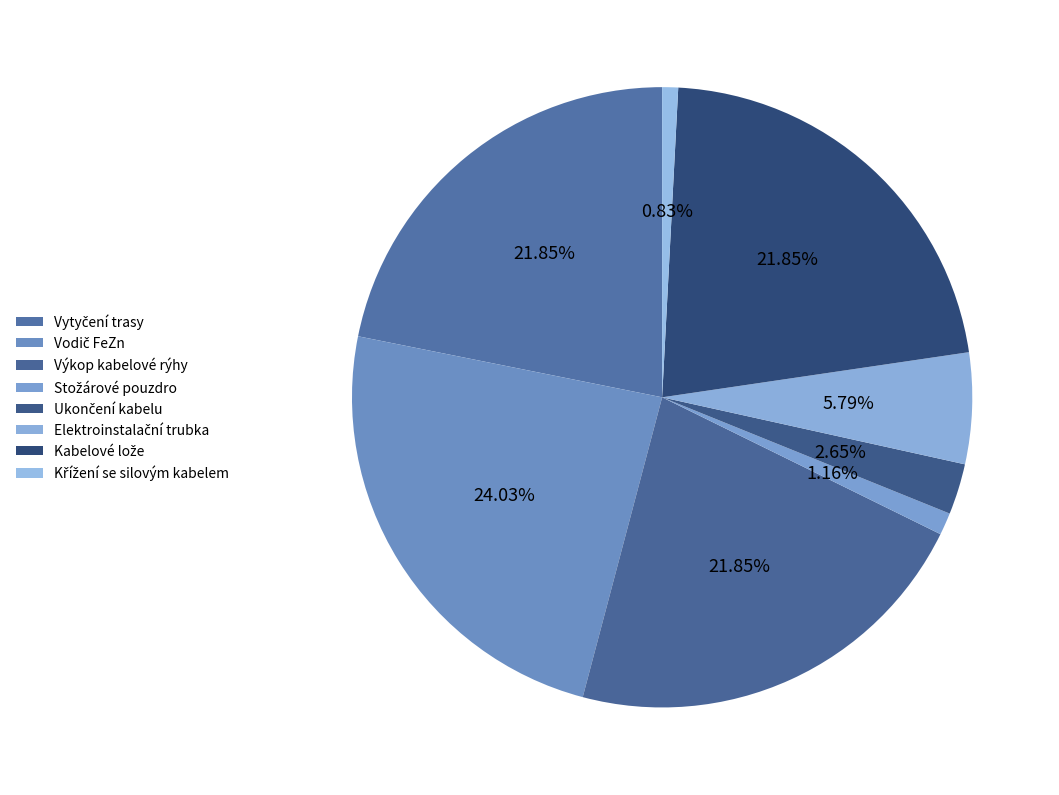

Is it true that Ukončení kabelu is 1% of the pie?

False